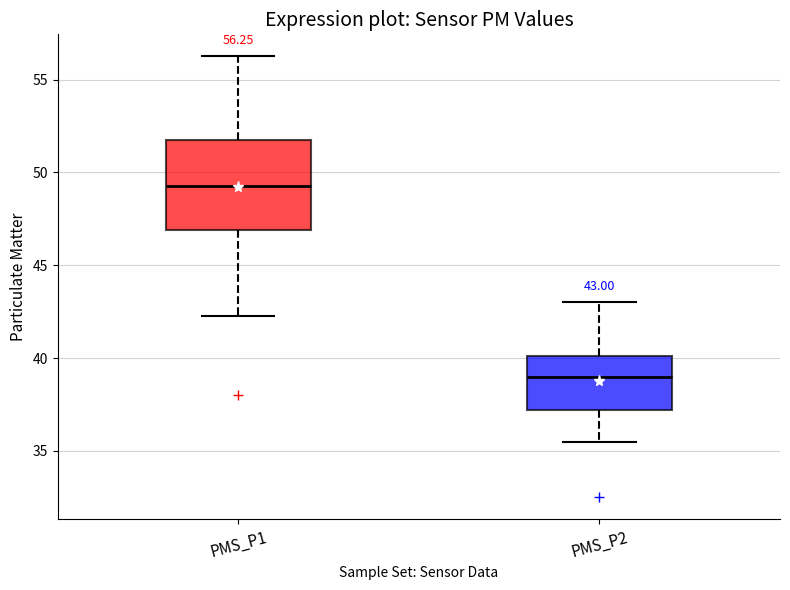

Comparing the boxes themselves (not the whiskers), which one is the tallest?

PMS_P1